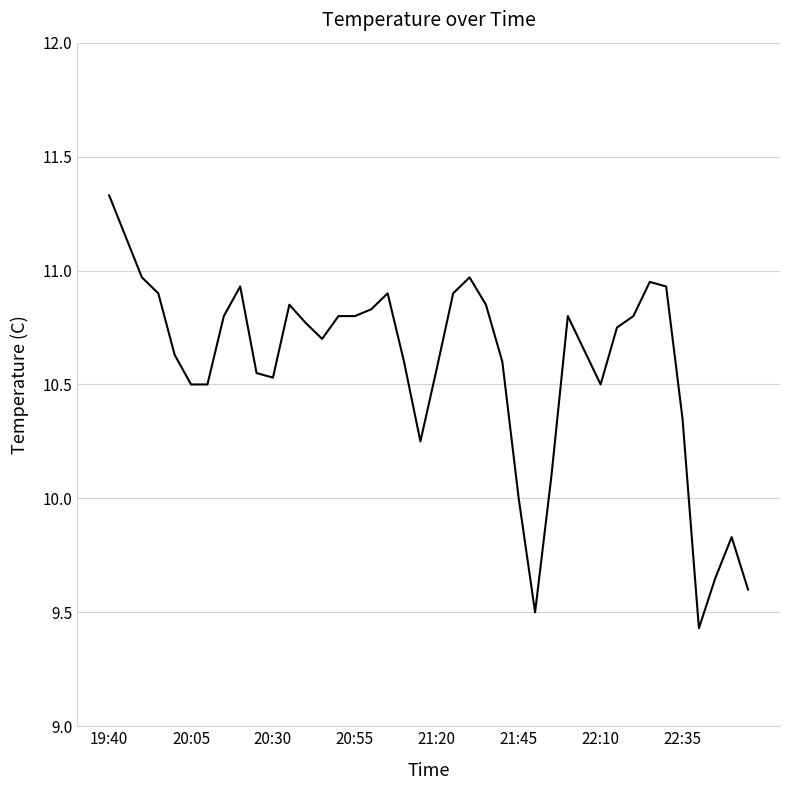

What is the difference between the maximum and minimum values?

1.9